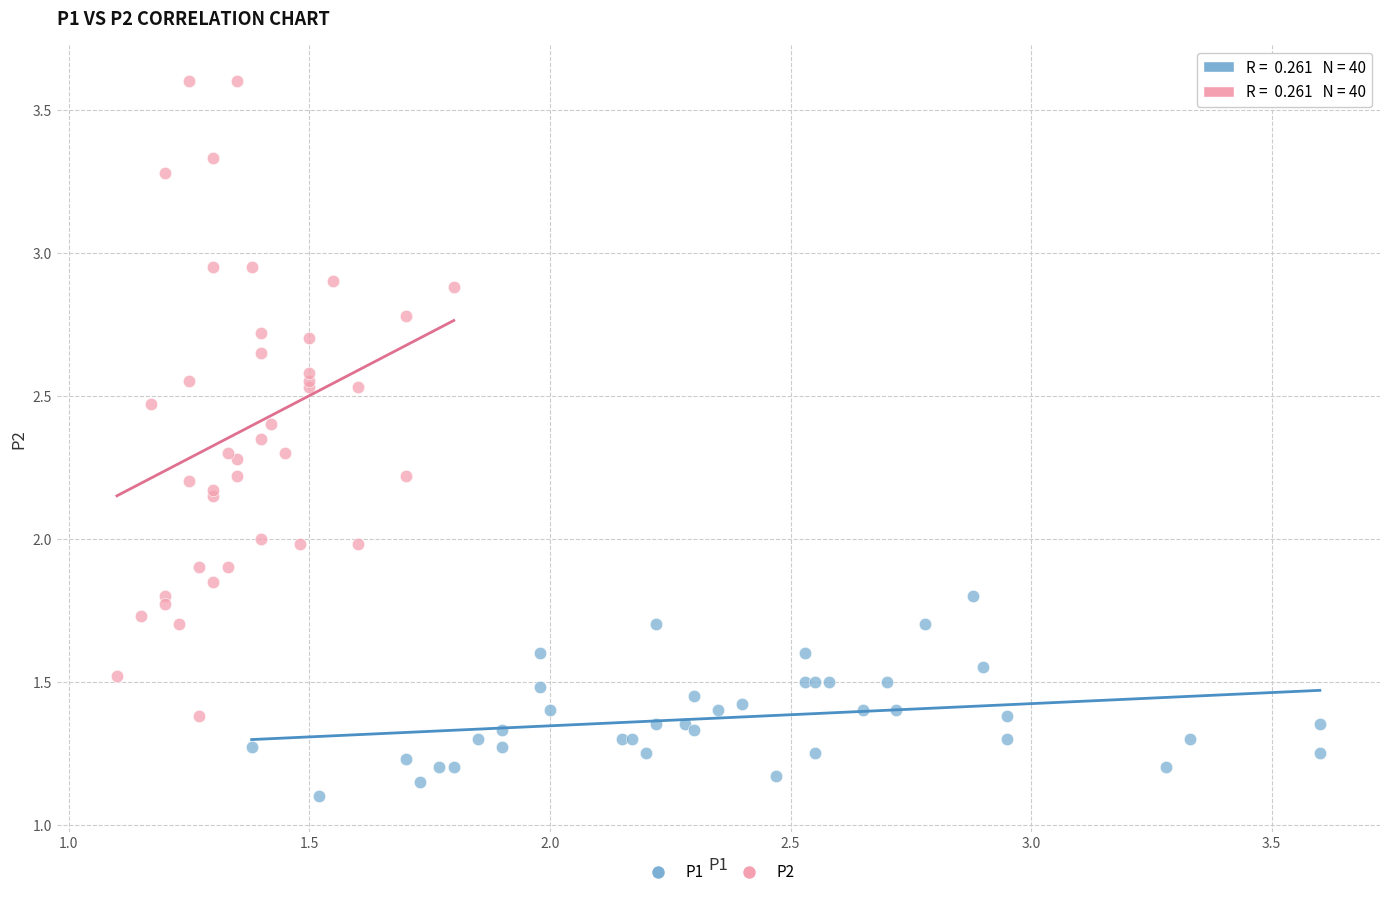

Which series reaches the minimum Y coordinate?

P1